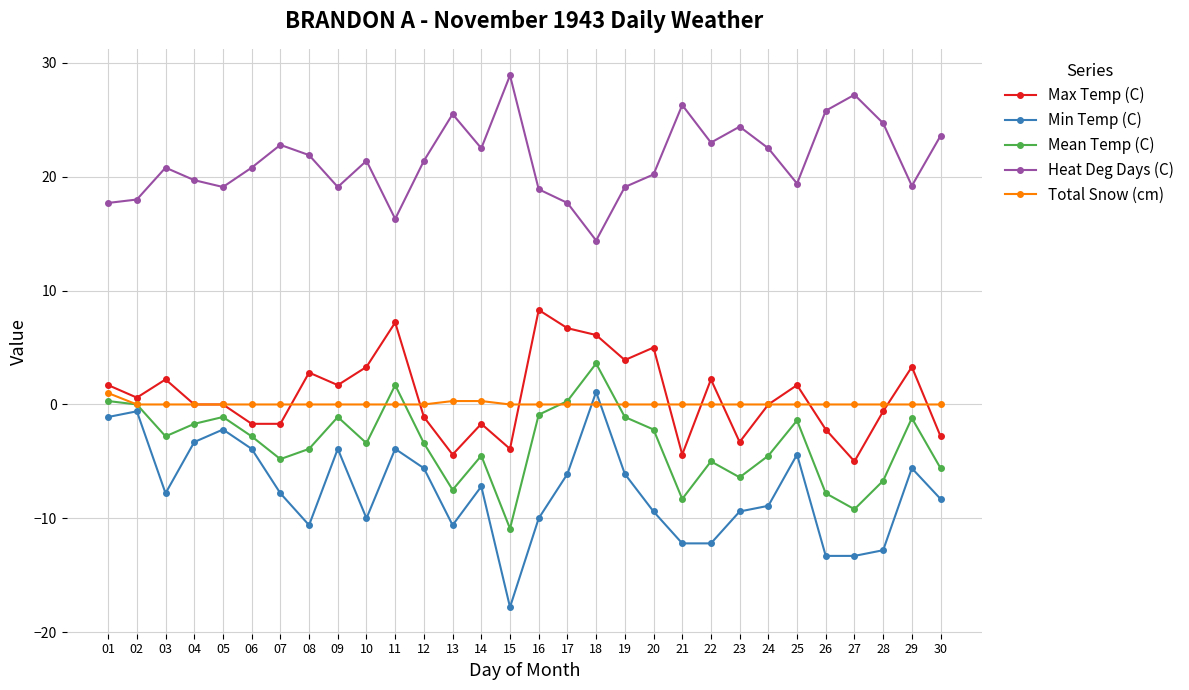

The value of Heat Deg Days (C) at 13 is 25.5. True or false?

True